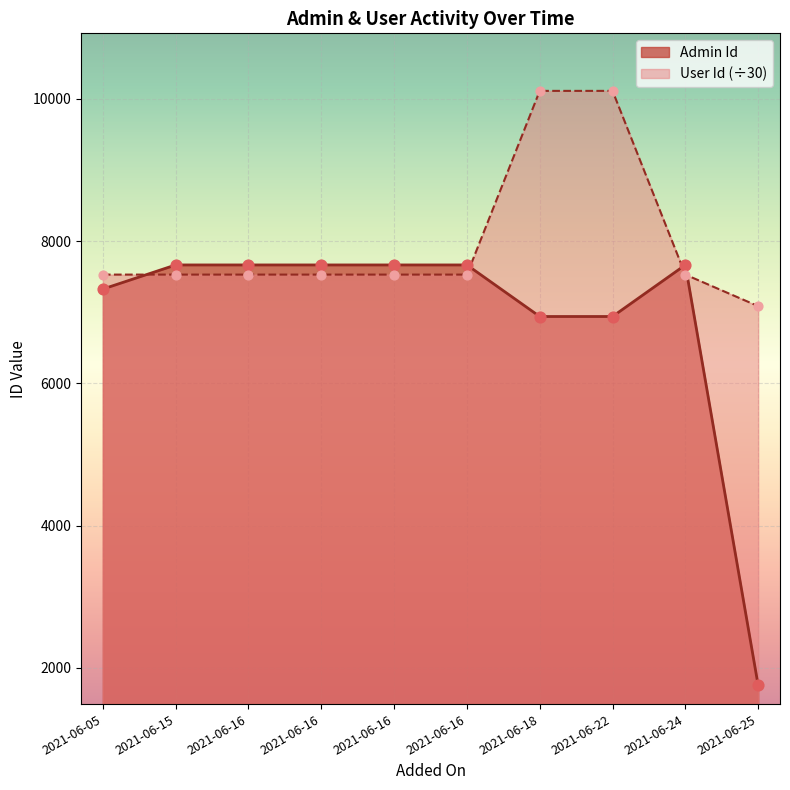

What are all the series names shown in the legend?

Admin Id, User Id (÷30)